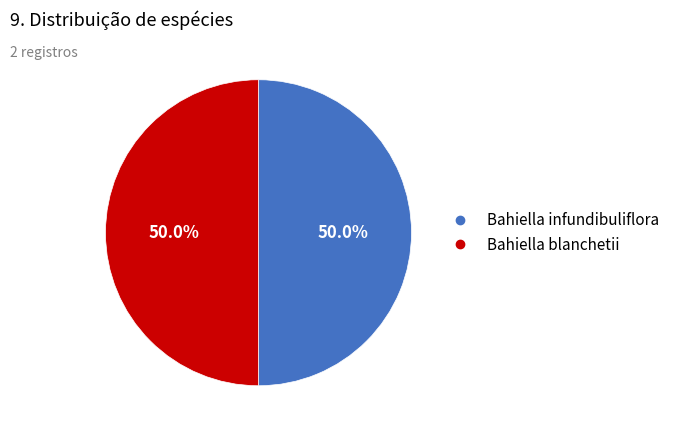

To the nearest percent, what percentage of the pie is Bahiella blanchetii?

50%